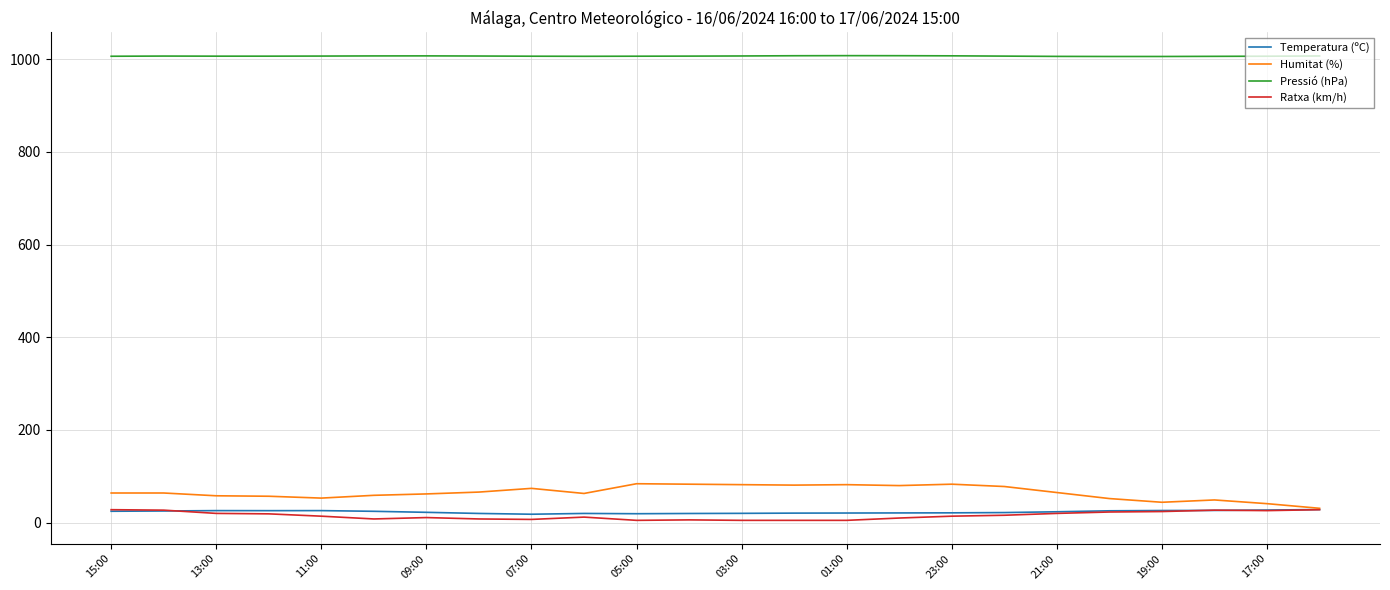

Does the chart have visible grid lines?

Yes